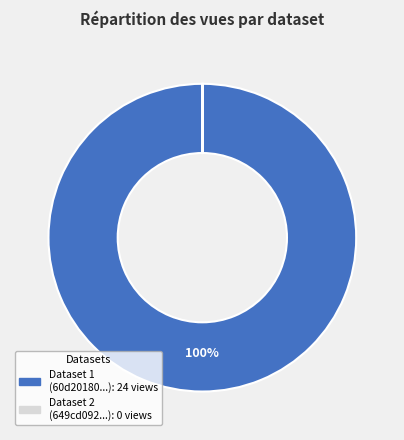

Is there any slice that represents more than half of the pie?

Yes